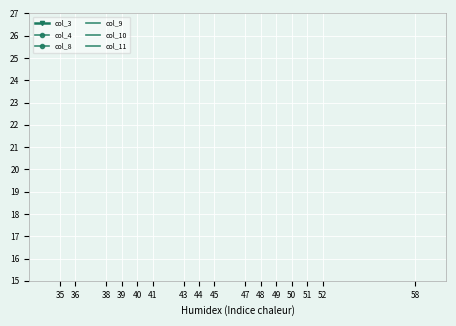

How many distinct data groups are displayed?

6